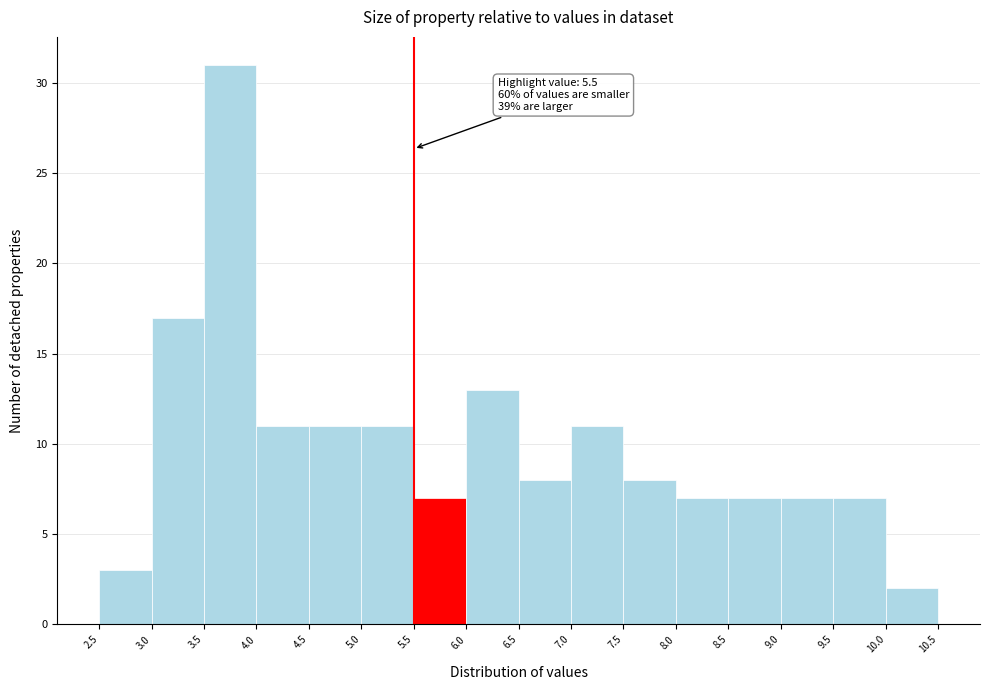

Over which range of the x-axis is the bar tallest?

3.5 to 4.0